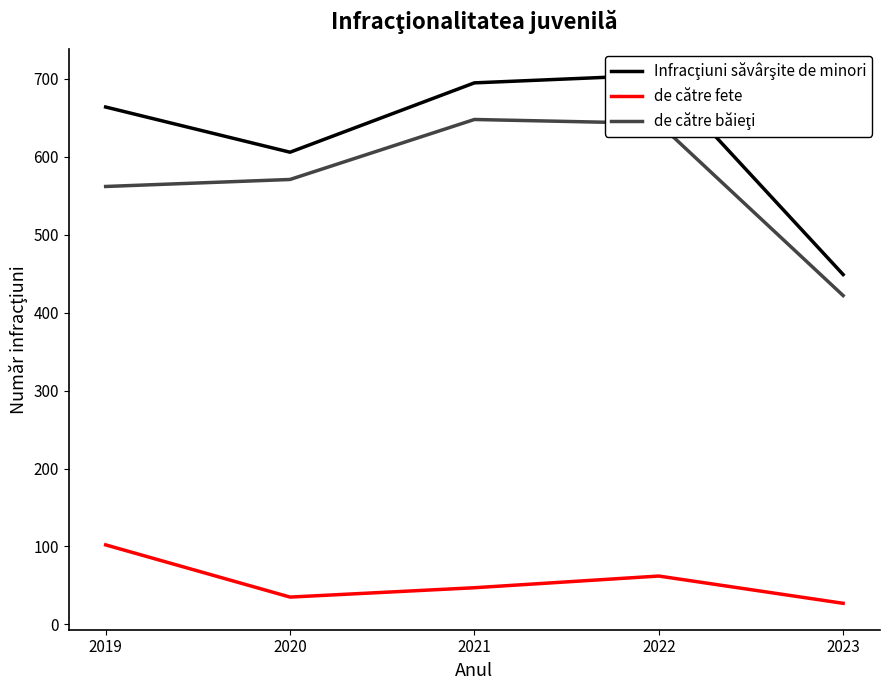

Is it true that Infracţiuni săvârşite de minori equals 695 at 2021?

True